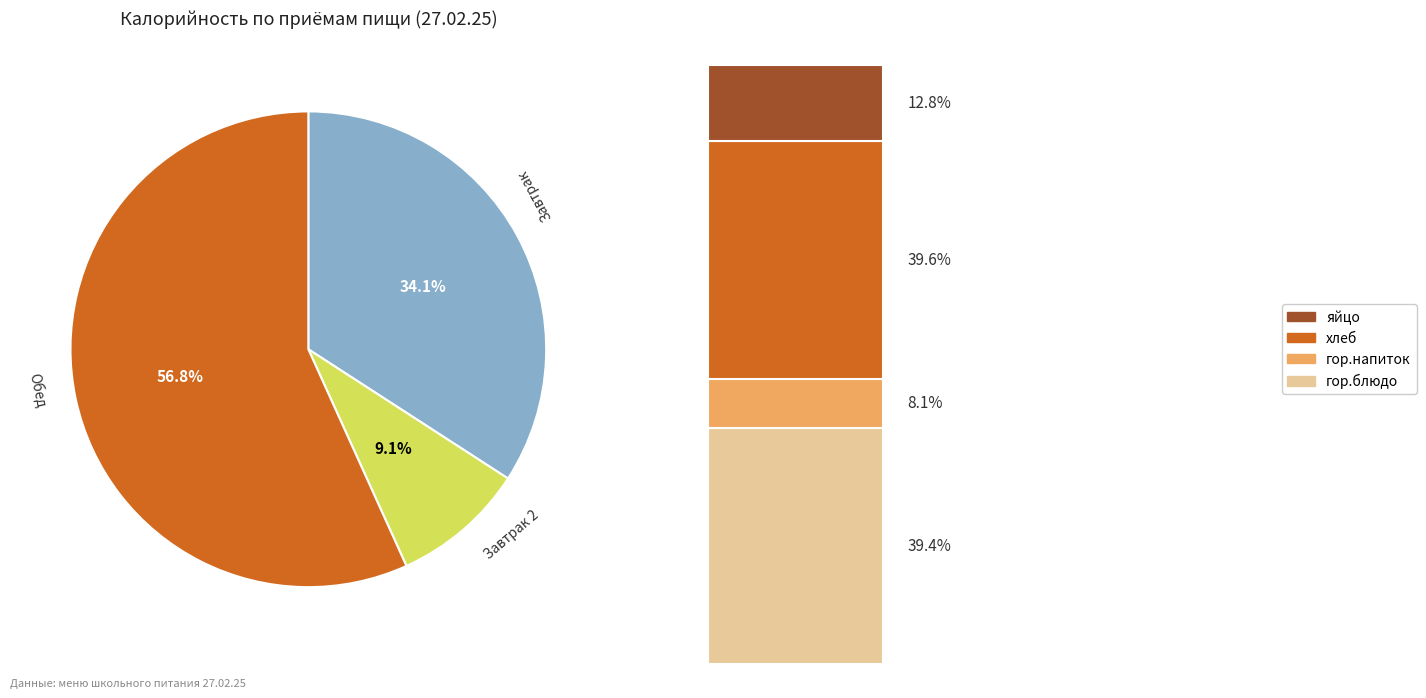

Count the number of slices in the pie.

3